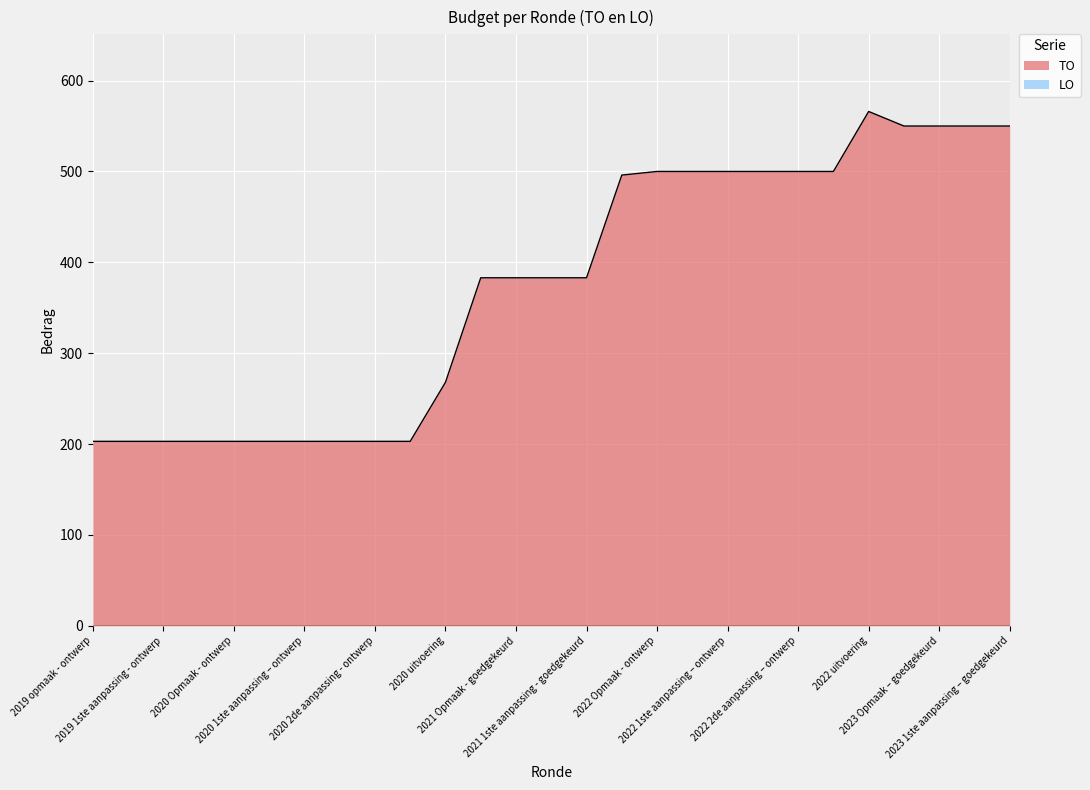

Which label corresponds to the largest value in the chart?

2022 uitvoering